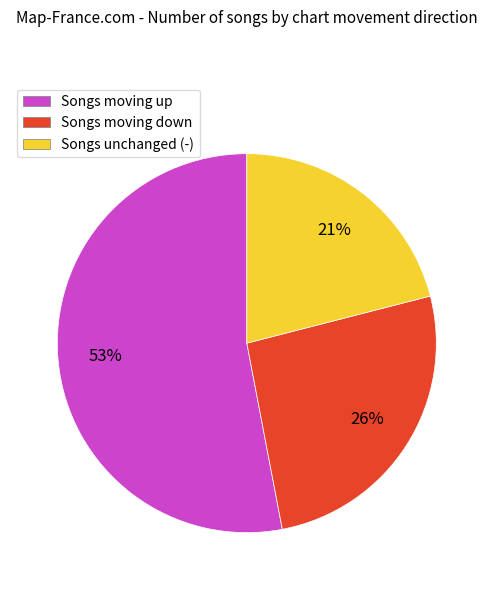

To the nearest percent, what portion does Songs moving down represent?

26%